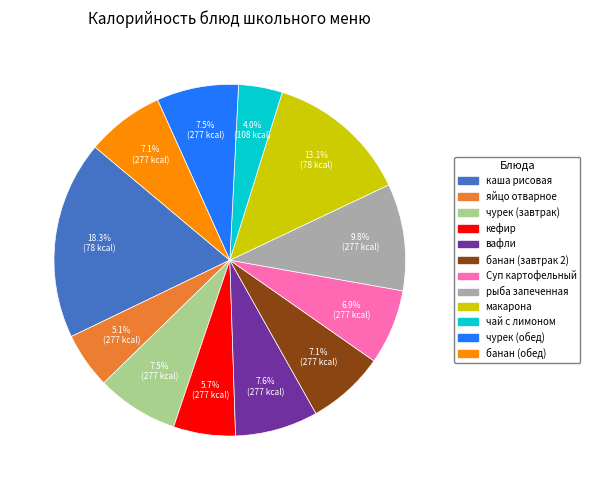

What is the ratio of the value at кефир to the value at чурек (завтрак)?

0.8